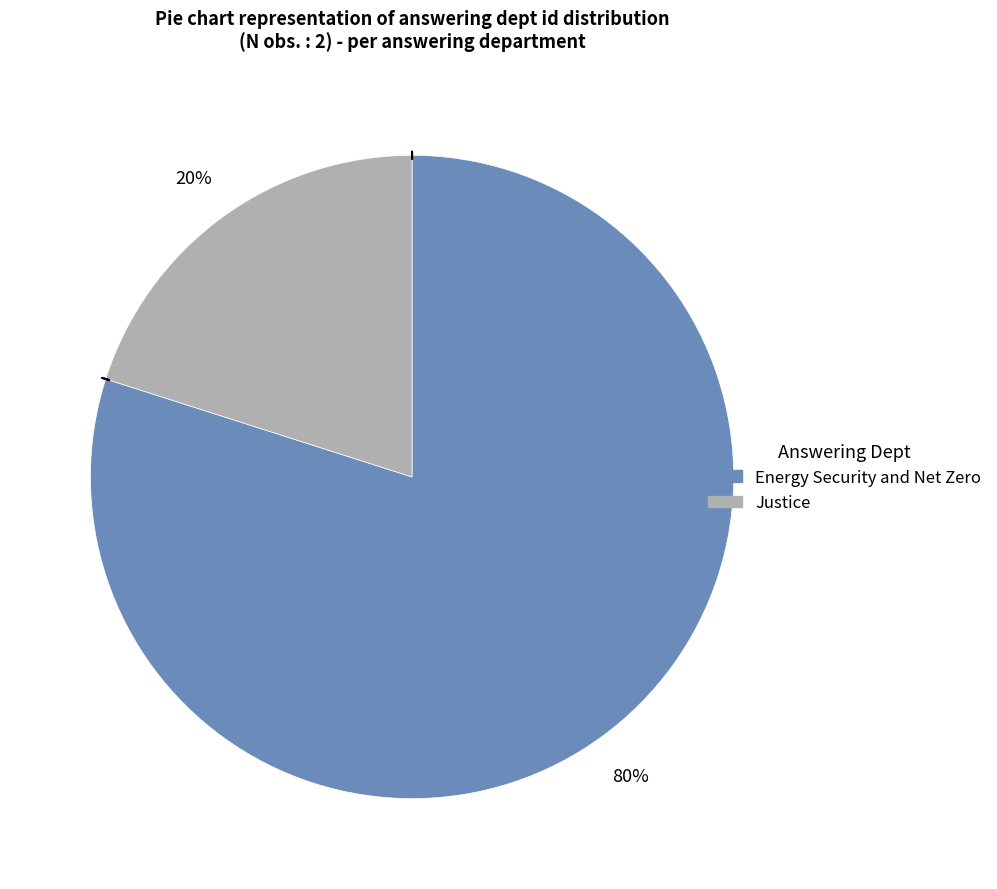

Is there any slice that represents more than half of the pie?

Yes